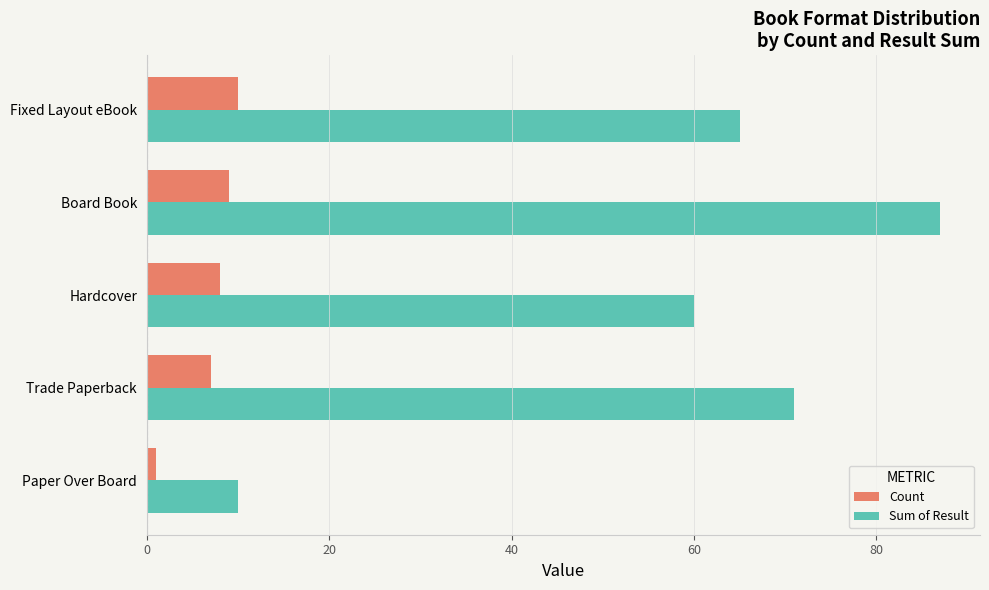

What is the difference between the maximum and minimum values in the Sum of Result series?

77